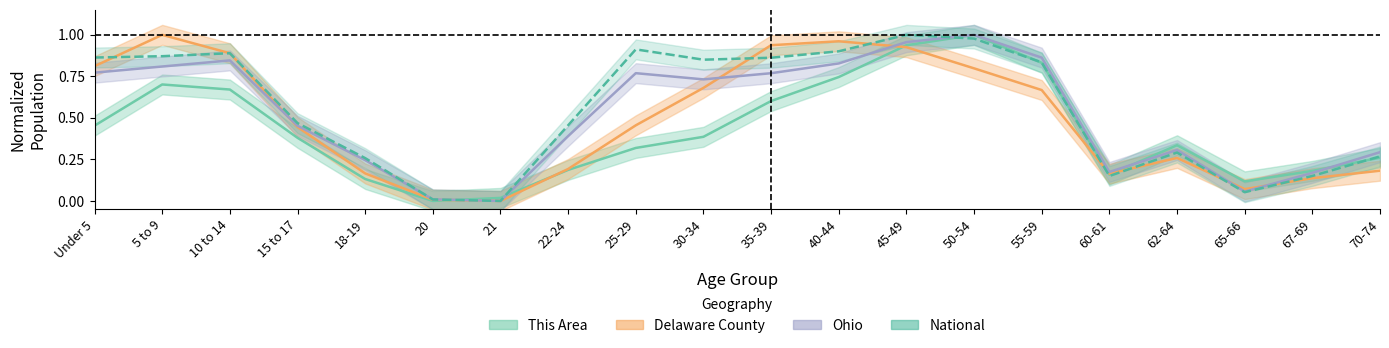

True or false: National has more than 0 interior local peaks.

True